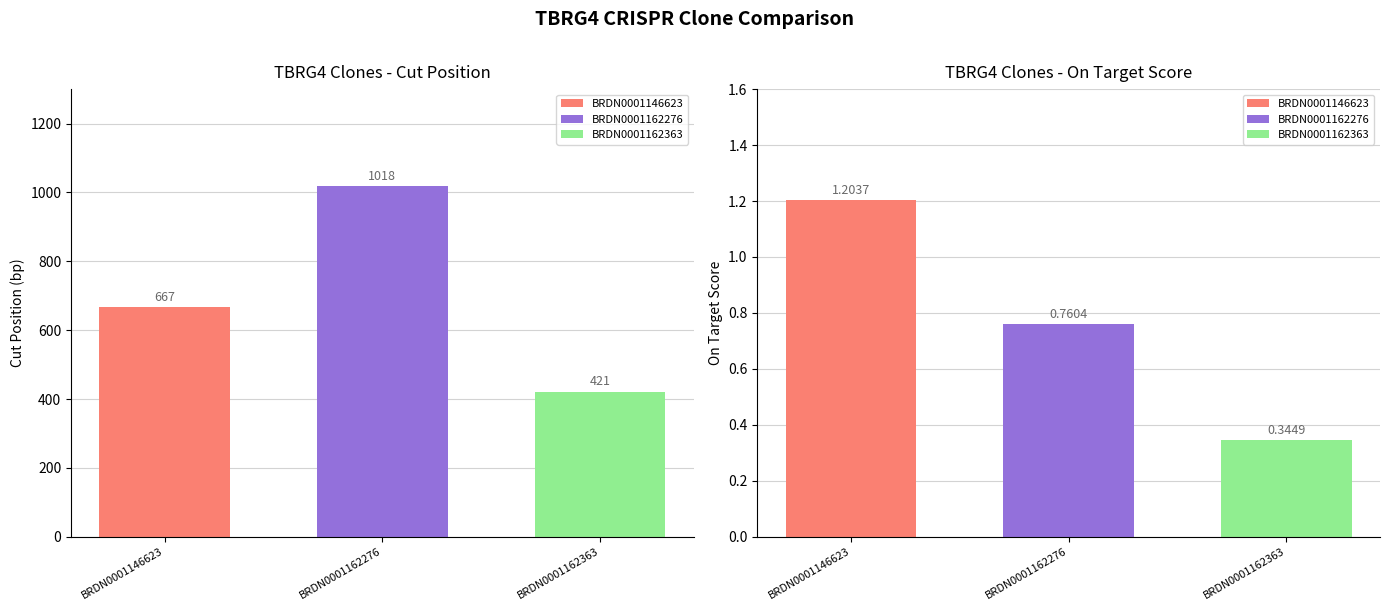

Which label corresponds to the largest value in the chart?

BRDN0001162276